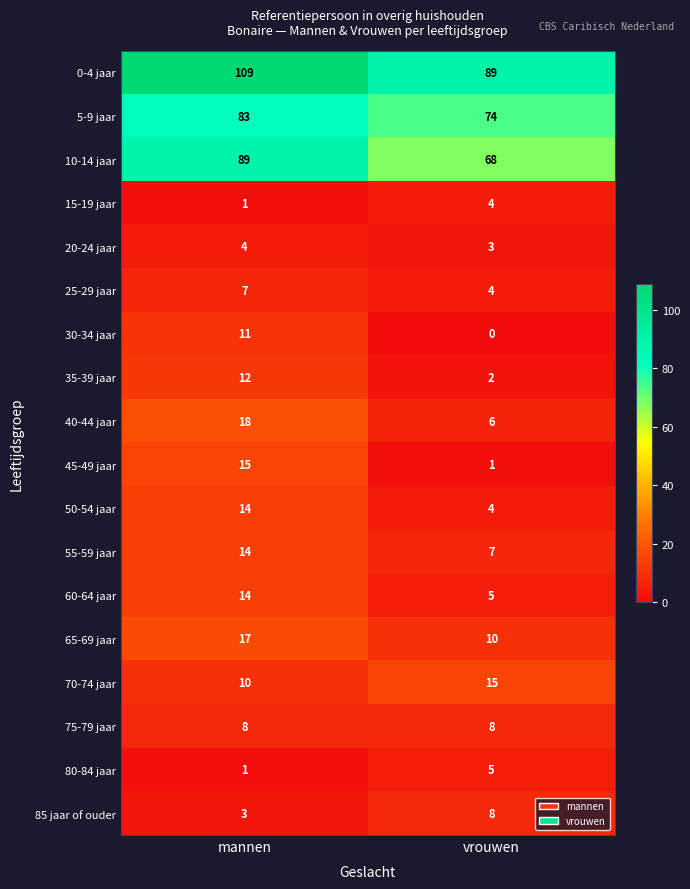

List the labels in order of 40-44 jaar value, smallest first.

vrouwen, mannen